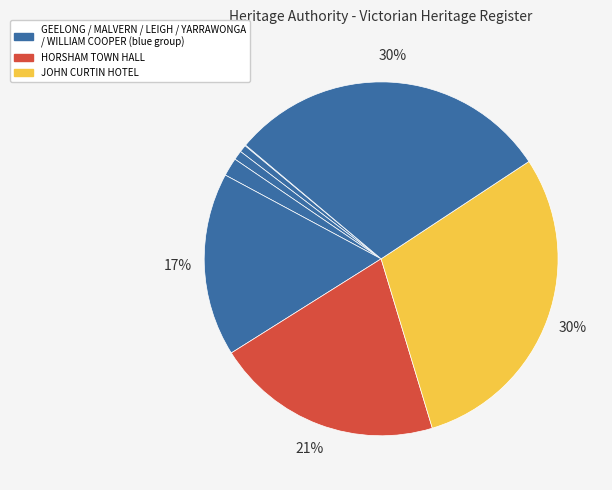

Does any single category account for the majority?

No